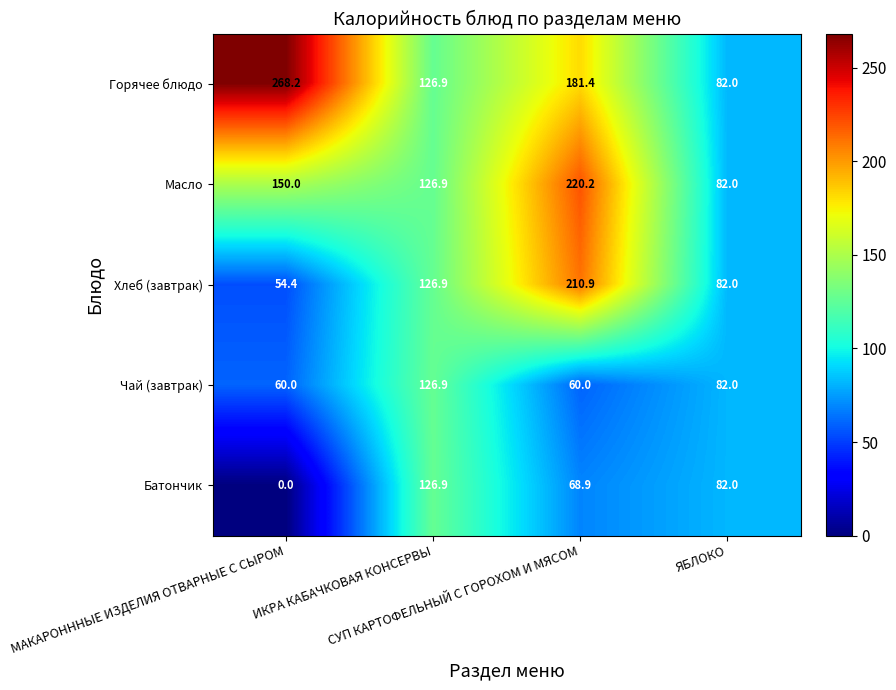

What is the difference between the maximum and minimum values in the Чай (завтрак) series?

66.9